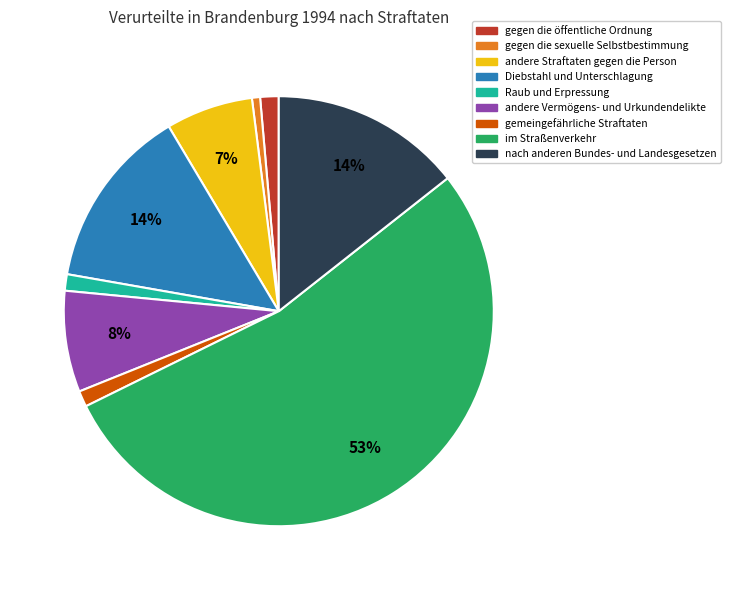

To the nearest percent, what is the average slice percentage?

11%